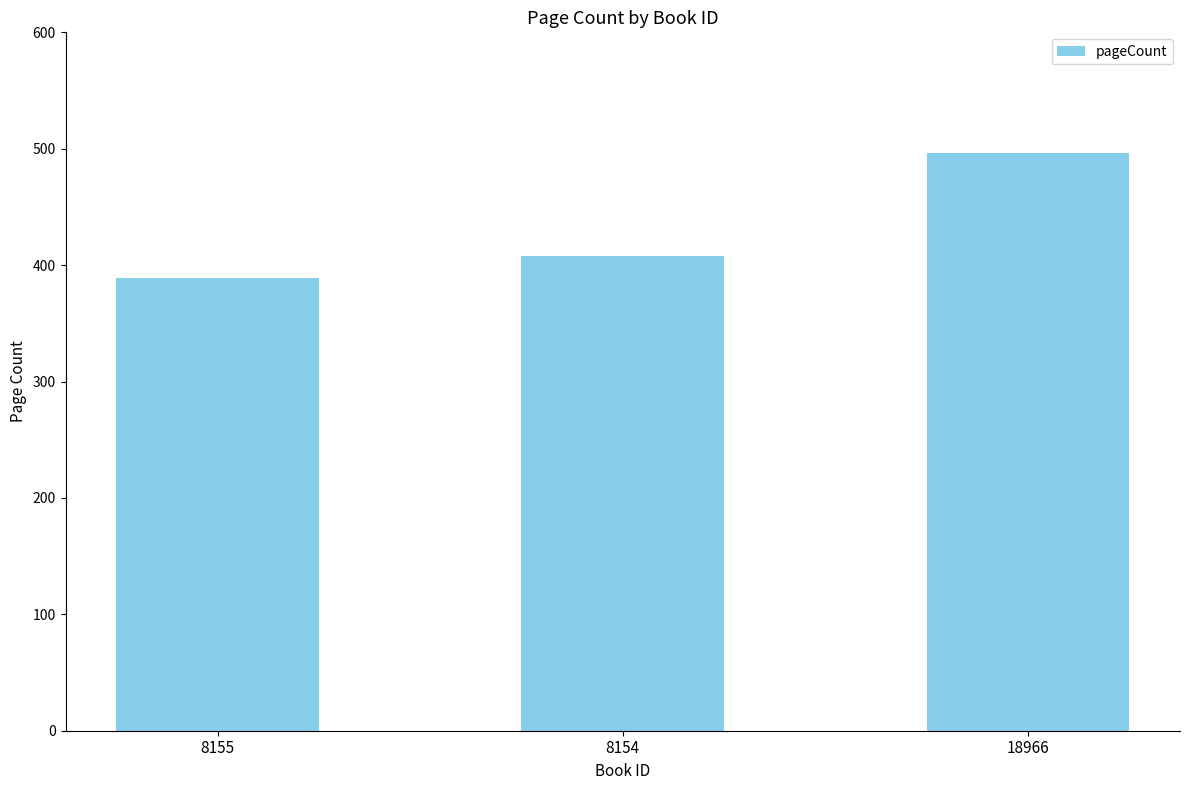

Reading right to left, list all the values displayed in this chart.

18966=496	8154=408	8155=389